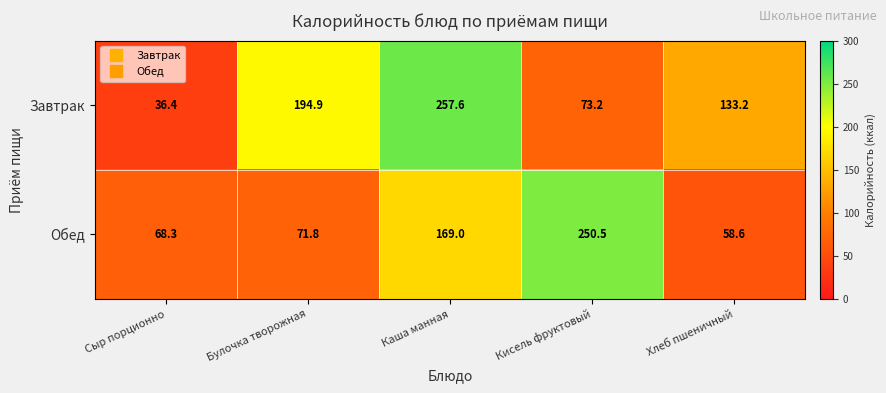

Where is Завтрак nearest to the value 147?

Хлеб пшеничный